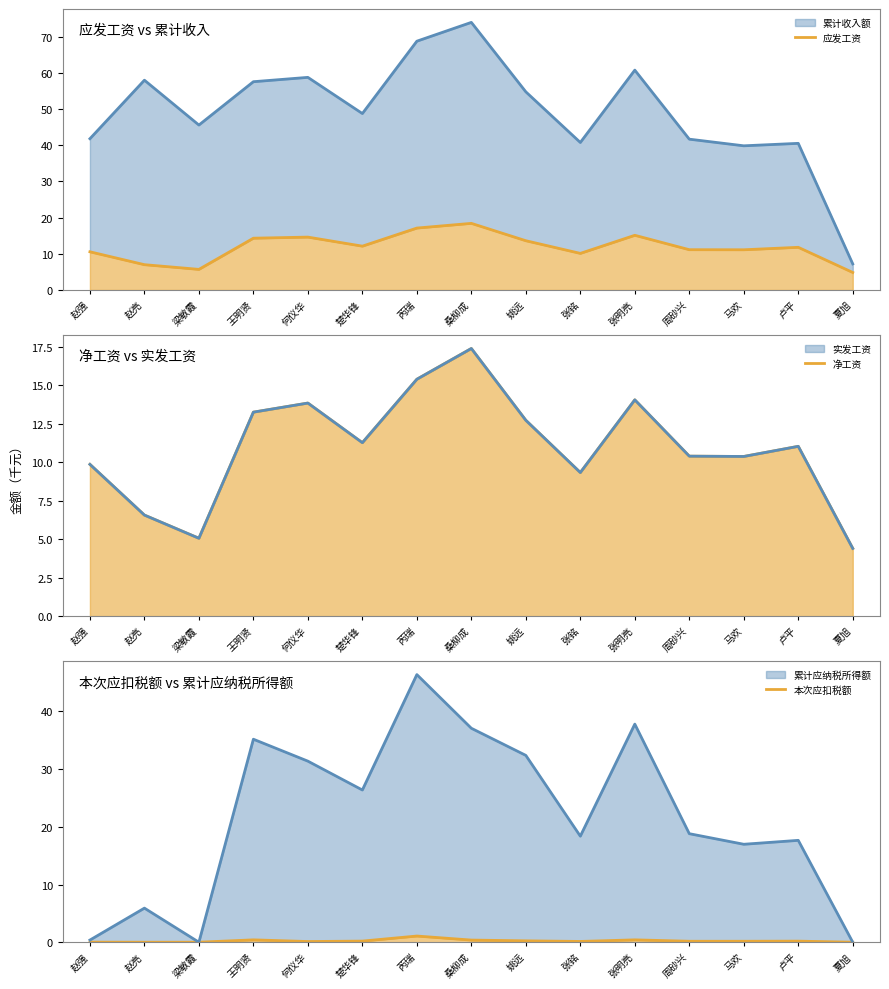

True or false: 本次应扣税额 and 应发工资 cross at least once.

False